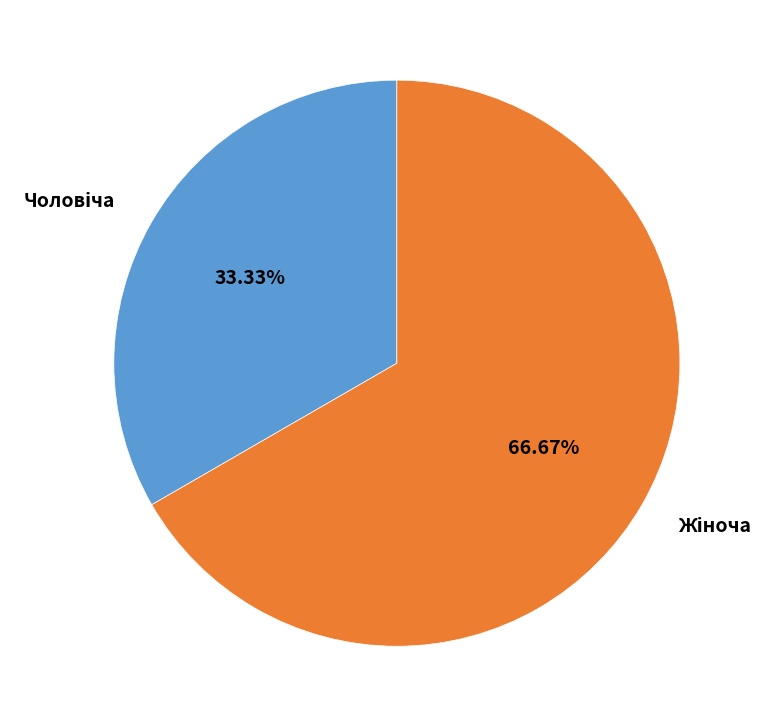

Is there a majority slice in this chart?

Yes